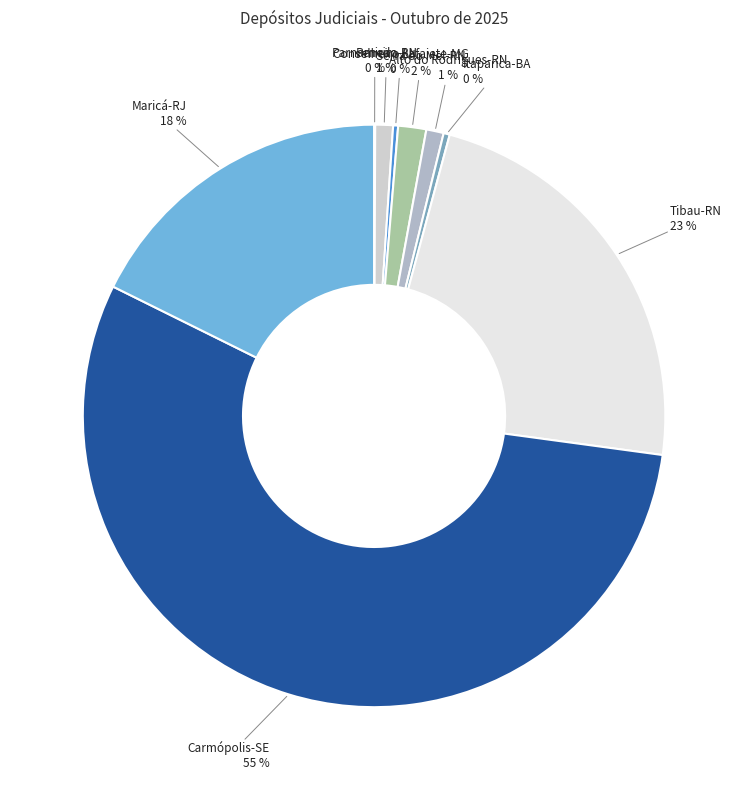

Which category has the biggest portion of the pie?

Carmópolis-SE